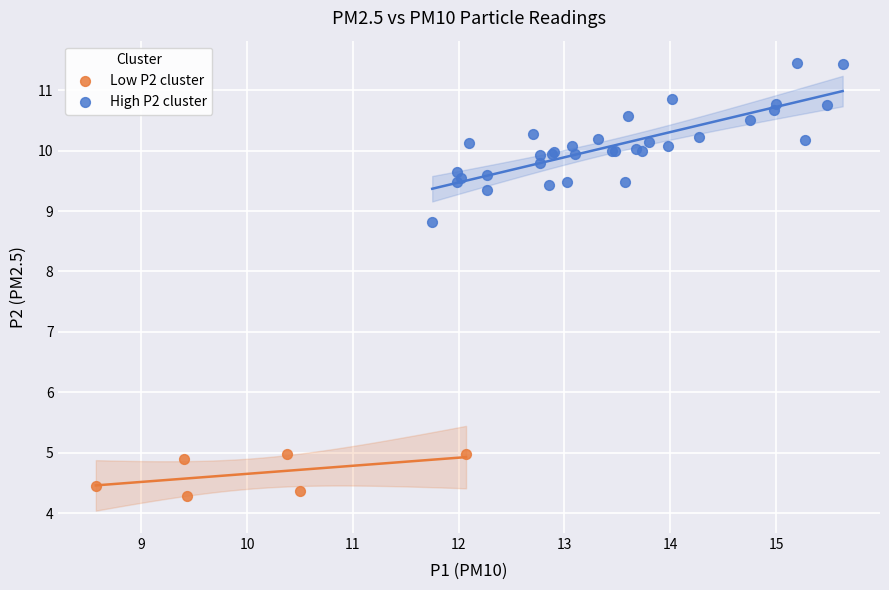

Which series has the widest spread of Y values?

High P2 cluster